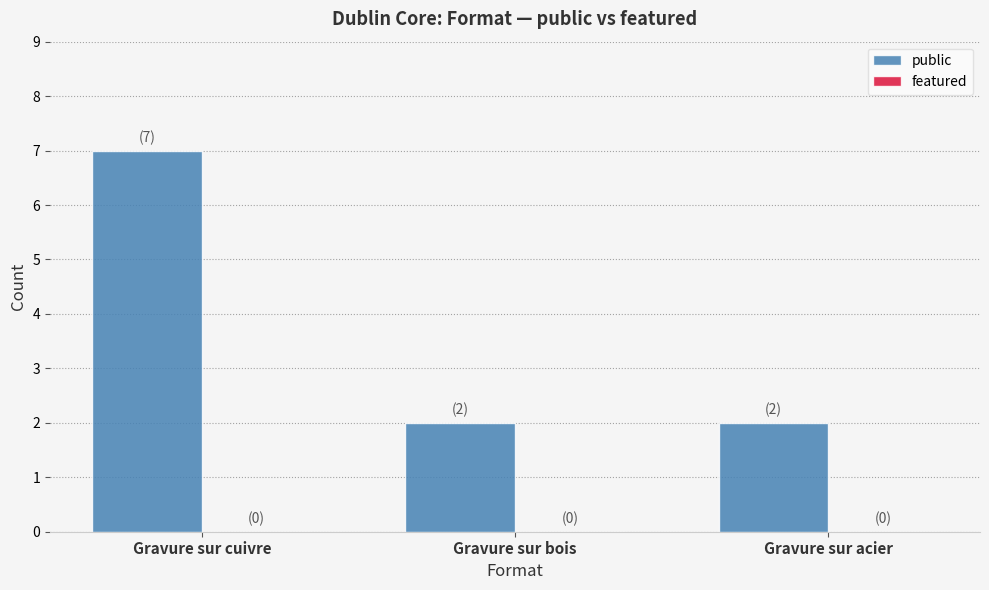

Is it true that the value at Gravure sur cuivre is 10?

False